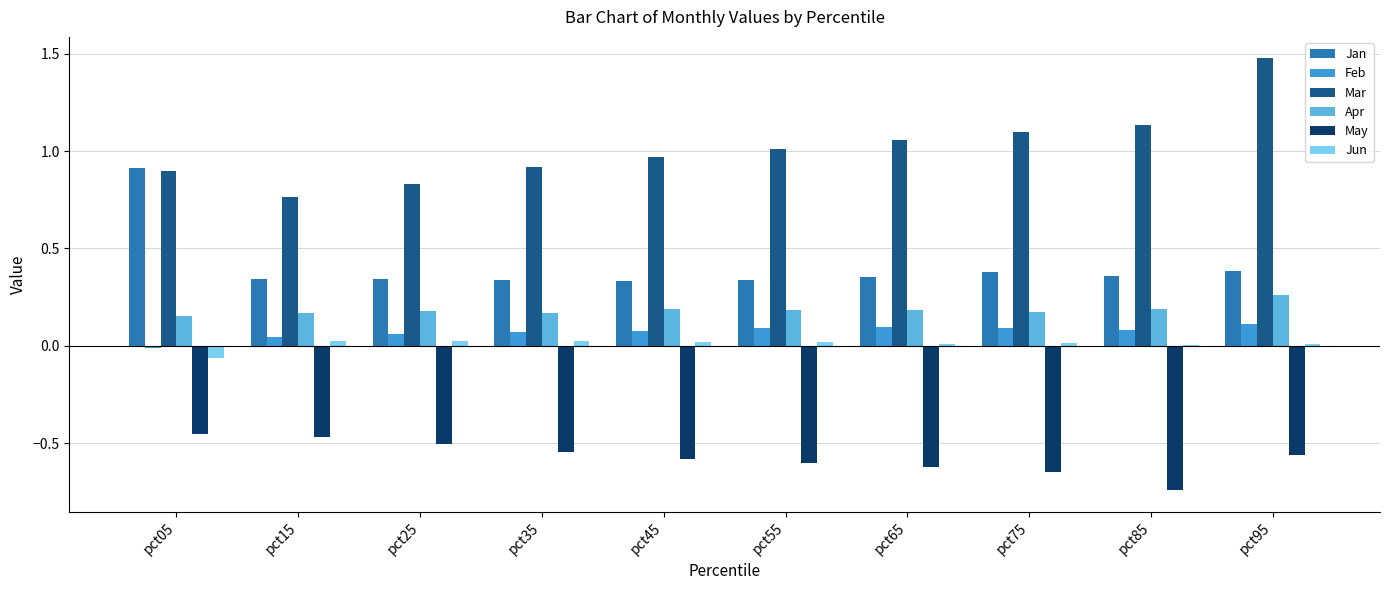

How many groups of bars are there?

10